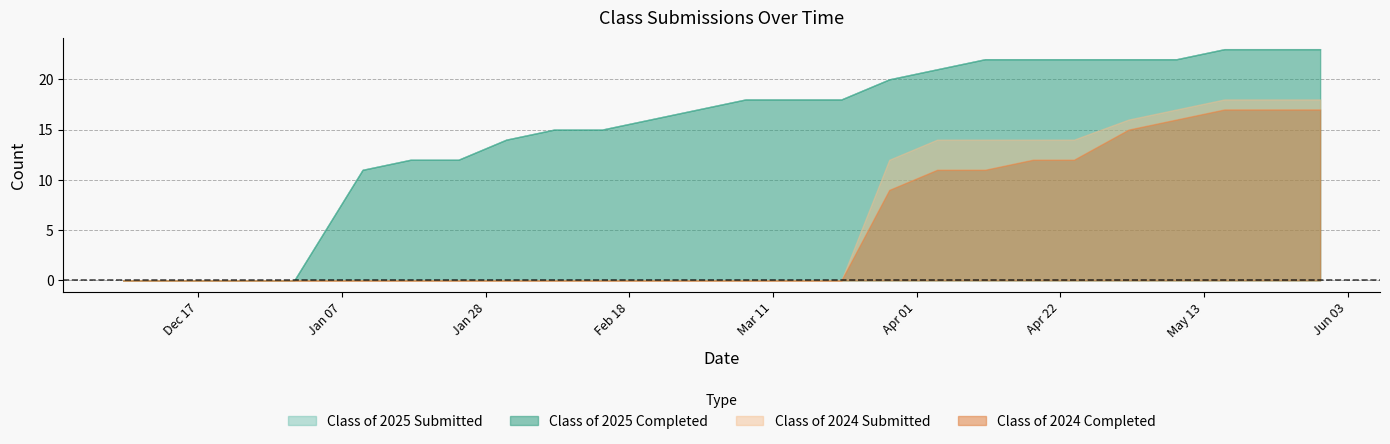

What is the sum of the Class of 2025 Completed values at 04/18 and 05/02?

44